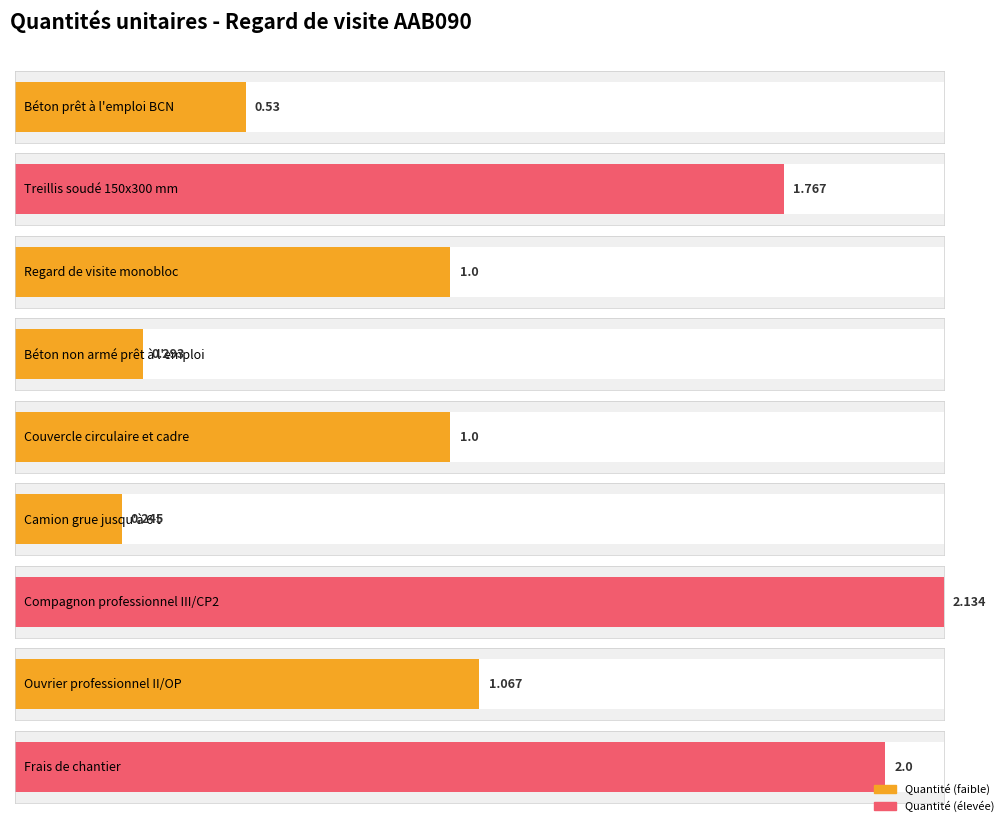

What is the sum of the values at Regard de visite monobloc and Compagnon professionnel III/CP2?

3.1